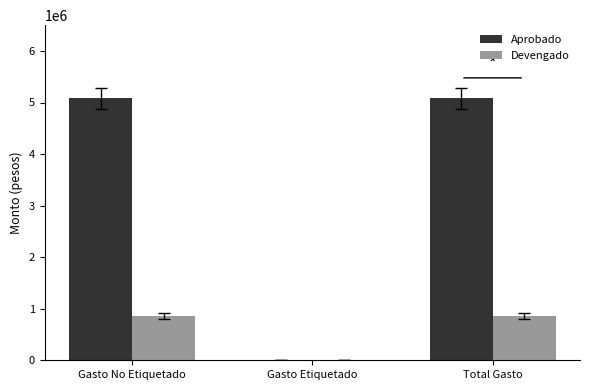

Is it true that Aprobado equals 0.0 at Gasto Etiquetado?

True